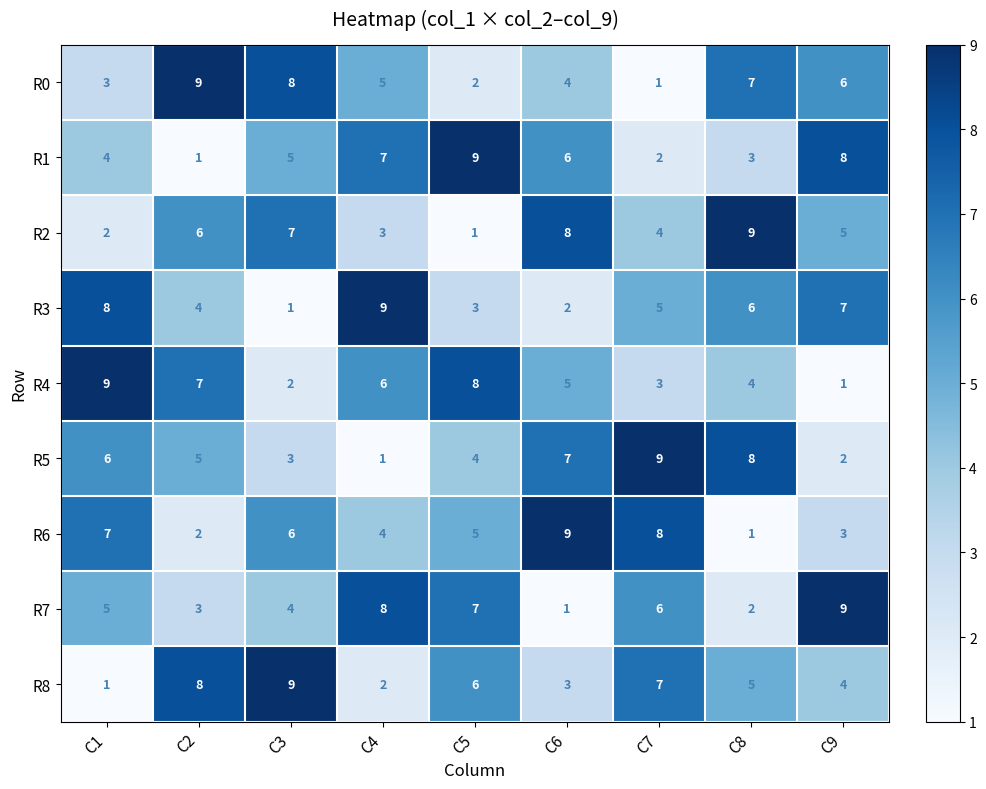

At C4, list the series in order from smallest to largest.

R5, R8, R2, R6, R0, R4, R1, R7, R3